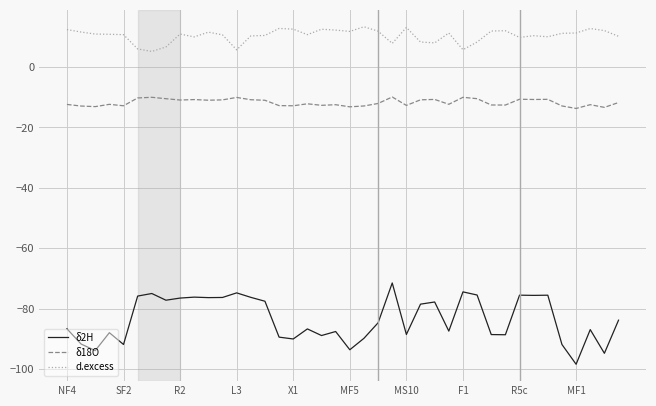

True or false: δ2H and d.excess intersect in this chart.

False